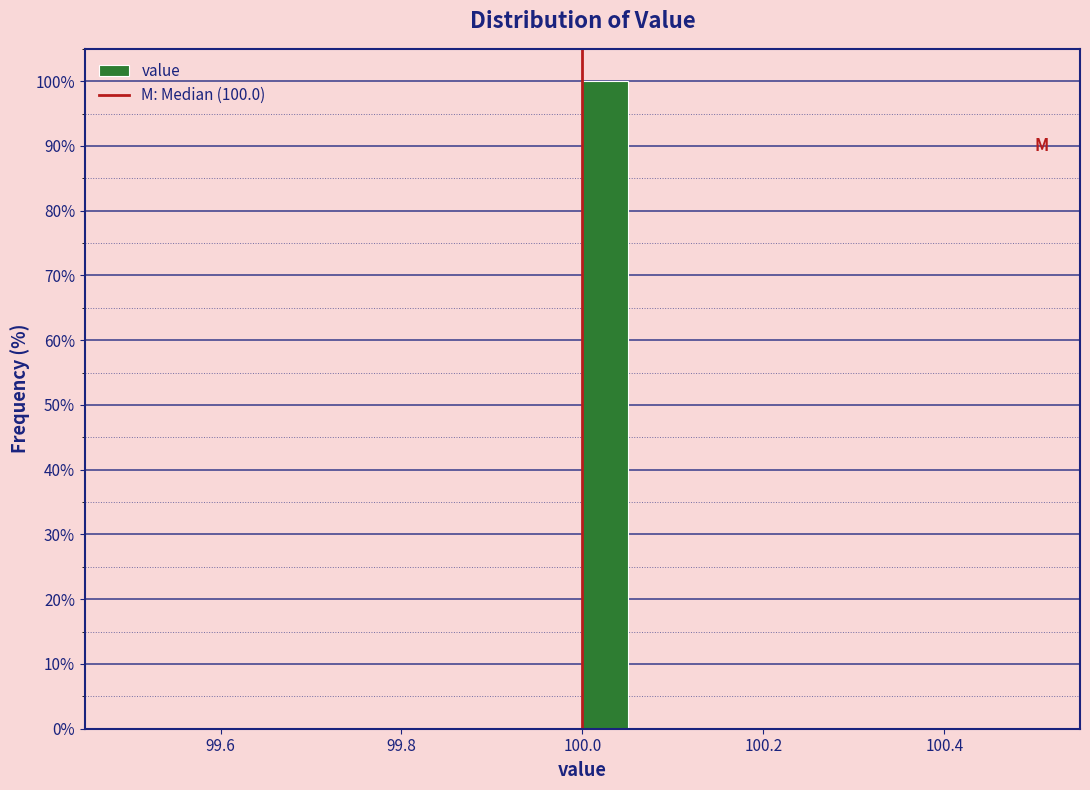

Read against the x-axis, roughly where is the centre of the tallest bar?

100.02